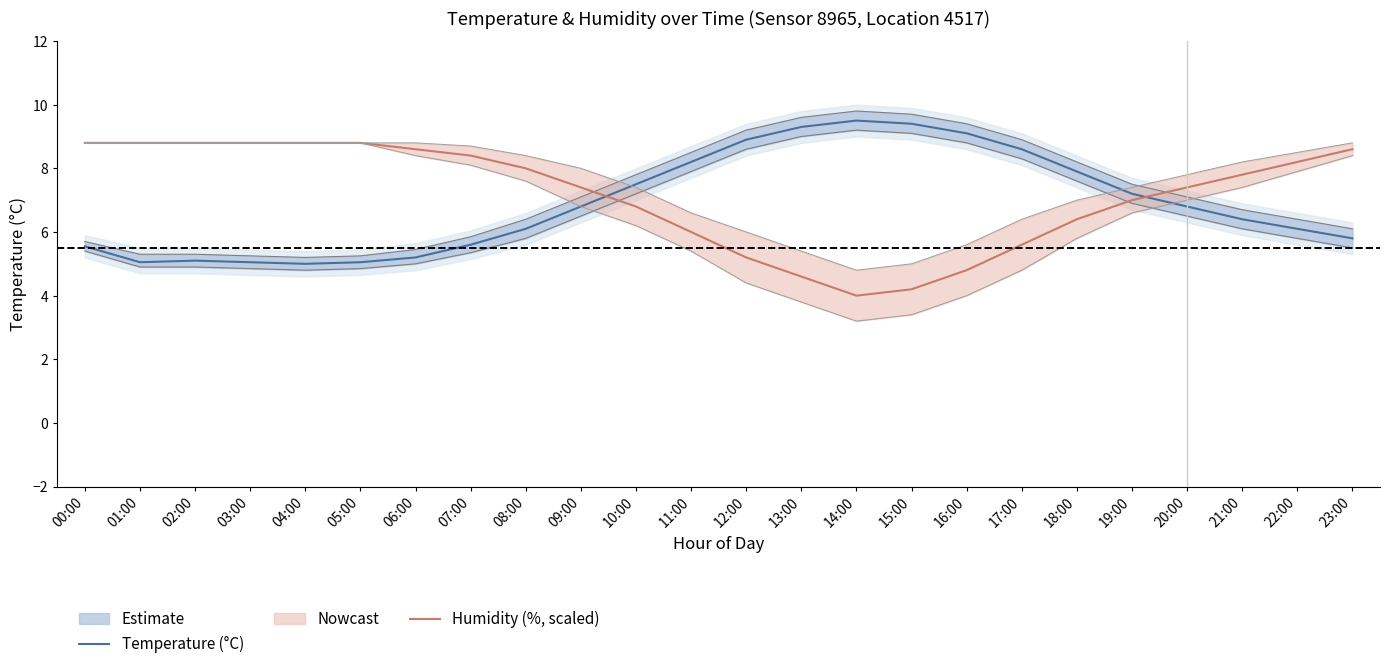

What is the approximate value of Temperature (°C) at 11:00?

8.2